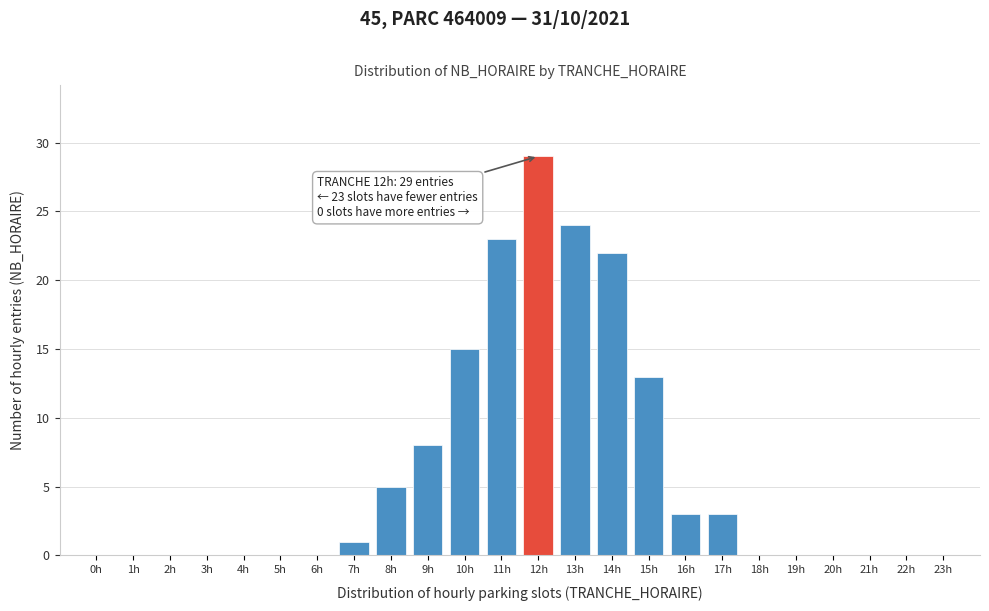

Reading left to right, list all the values displayed in this chart.

0h=0	1h=0	2h=0	3h=0	4h=0	5h=0	6h=0	7h=1	8h=5	9h=8	10h=15	11h=23	12h=29	13h=24	14h=22	15h=13	16h=3	17h=3	18h=0	19h=0	20h=0	21h=0	22h=0	23h=0